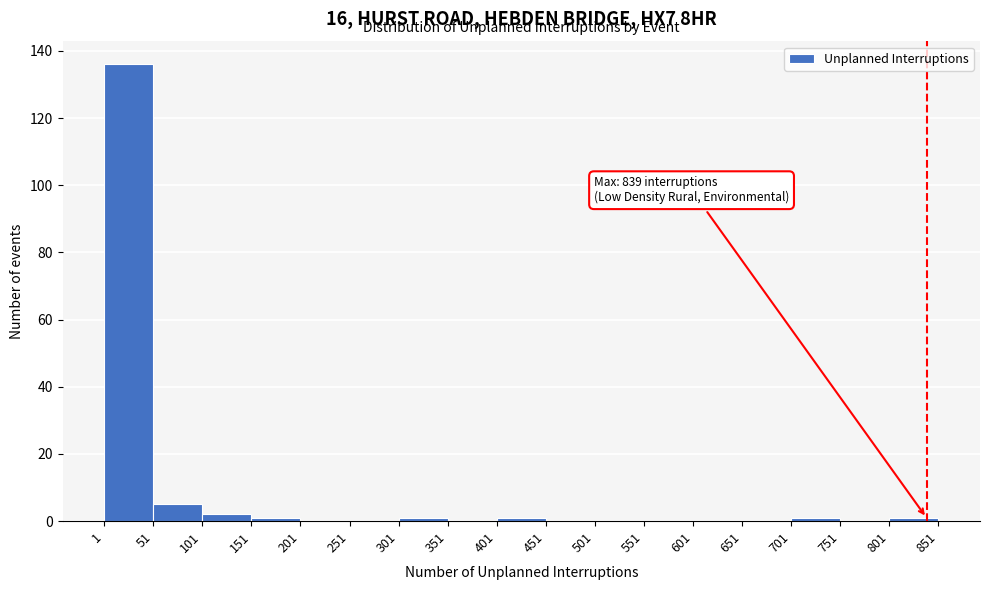

Which range on the x-axis has the tallest bar?

1 to 51